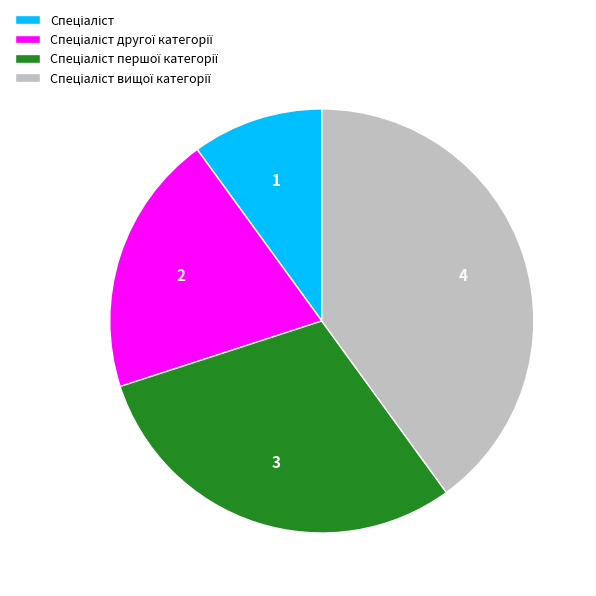

Does any single category account for the majority?

No